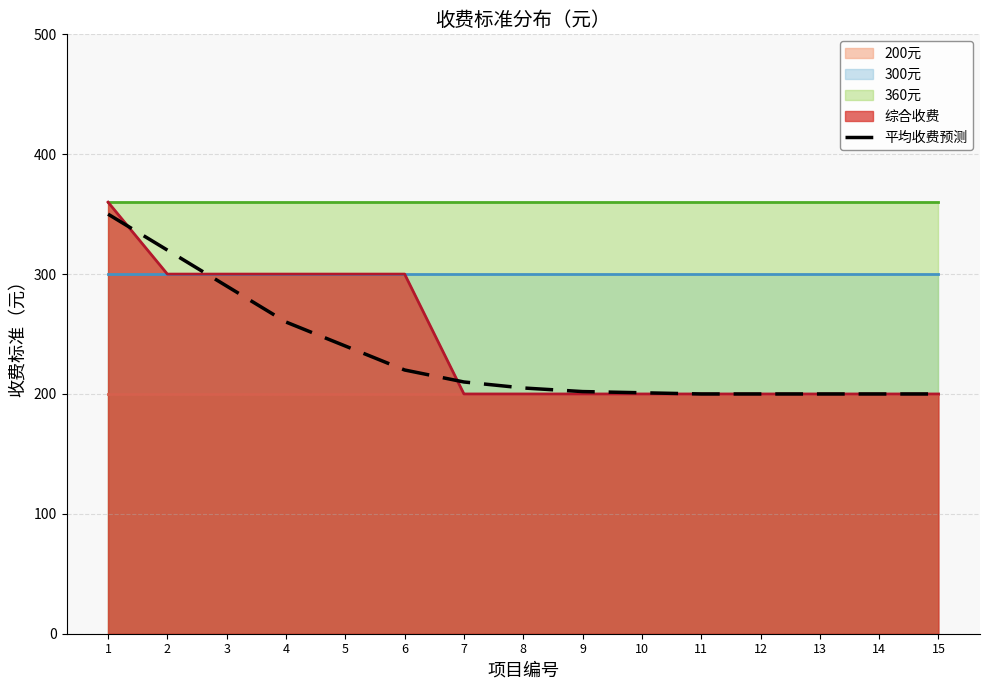

What is the minimum value shown in the chart?

200